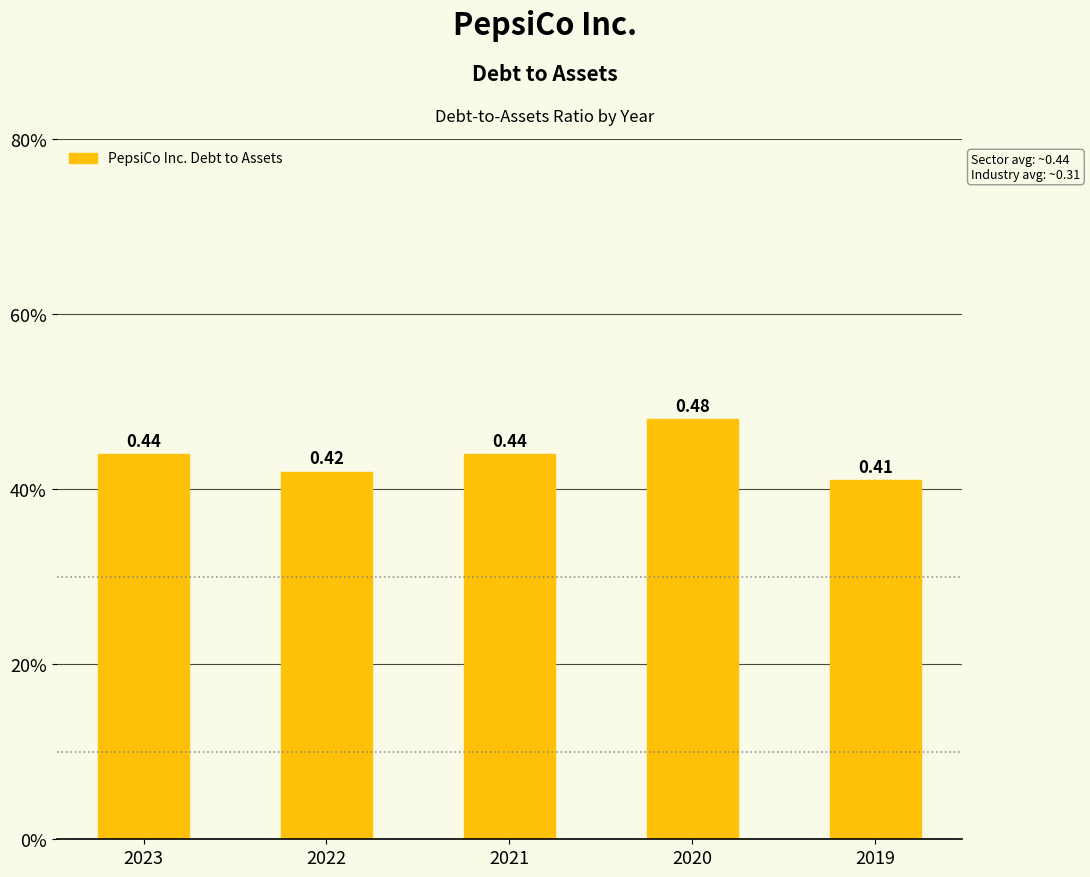

The value at 2020 is 0.6. True or false?

False